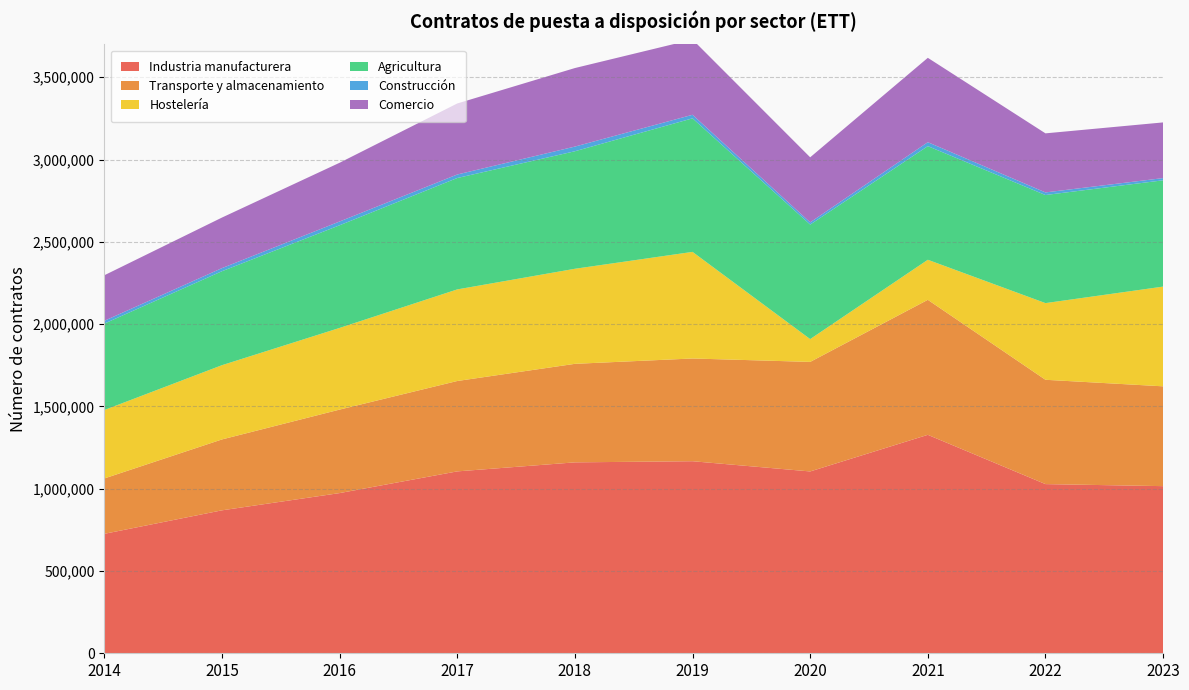

Reading right to left, transcribe all the data shown in this chart.

Industria manufacturera: 1015543	1027969	1327394	1104878	1167005	1160079	1105211	973337	868552	725756
Transporte y almacenamiento: 606550	633863	820307	665596	624257	598660	549175	507302	430811	336441
Hostelería: 605971	465907	243393	138625	647737	577583	556569	496218	451080	415755
Agricultura: 645939	656712	690441	695799	811420	714088	676821	623732	570994	525090
Construcción: 13423	15902	24036	13504	21704	28422	21420	23021	18808	17059
Comercio: 338284	358852	512591	395305	457167	477158	431476	356869	307195	276629